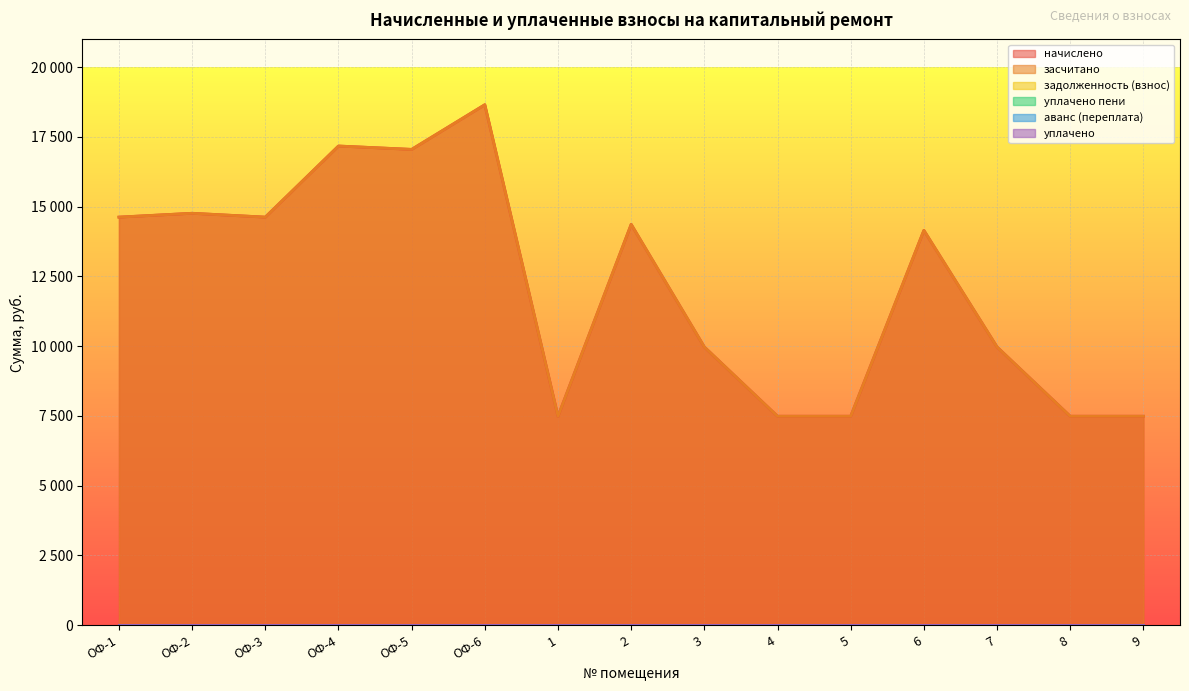

Which series has the largest total across all categories?

начислено